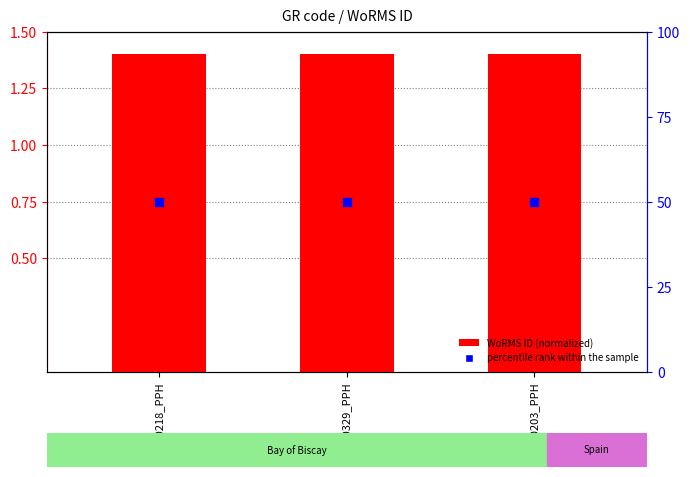

Which series has the largest total across all categories?

percentile rank within the sample